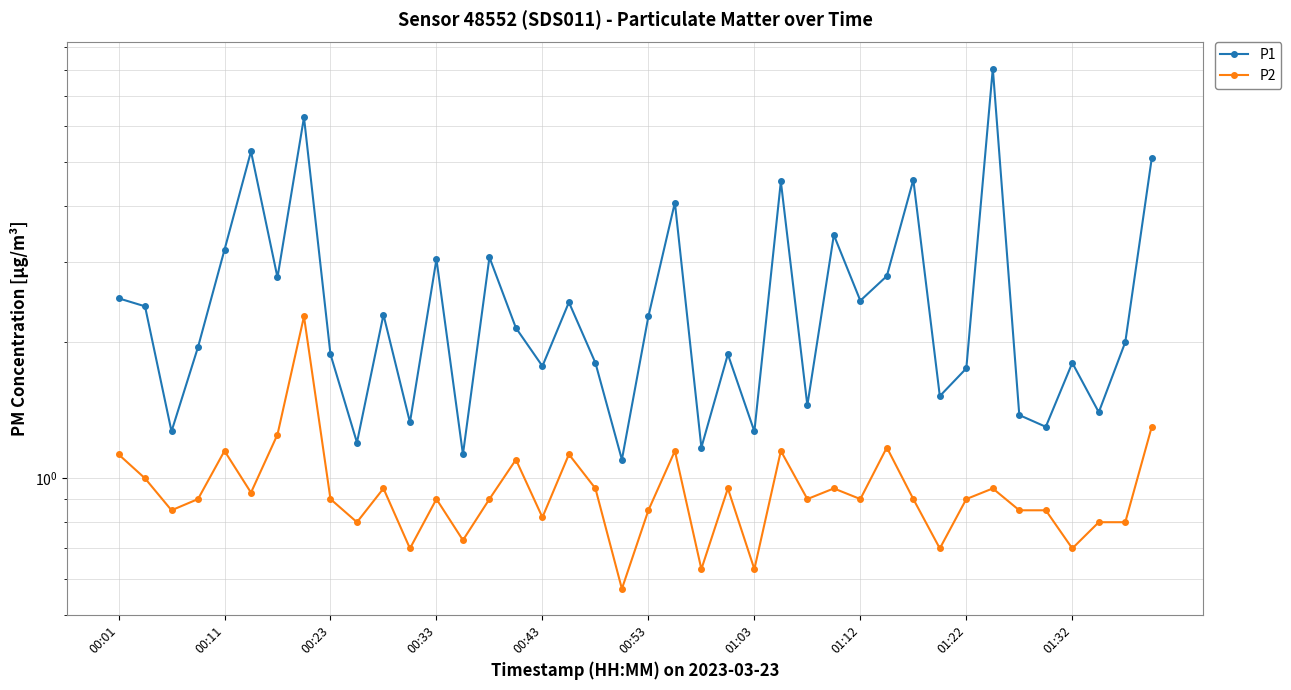

Is the value of P1 at 24 greater than the value of P2 at 21?

Yes